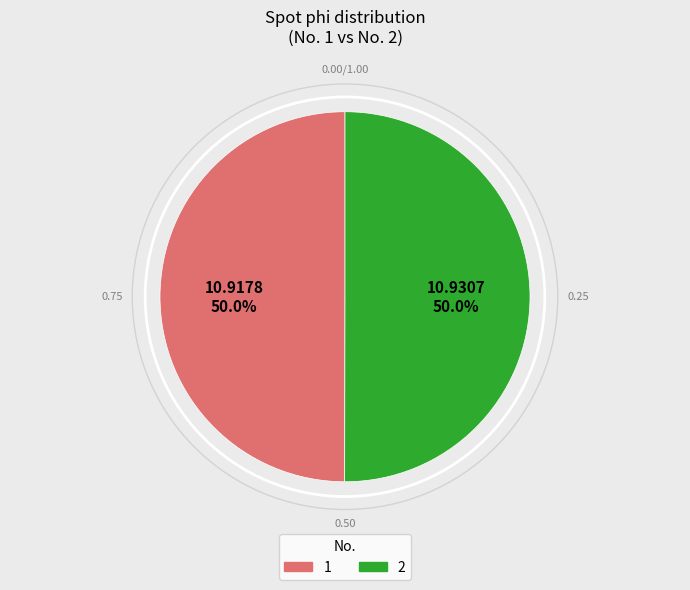

The 1 slice represents 50% of the pie. True or false?

True